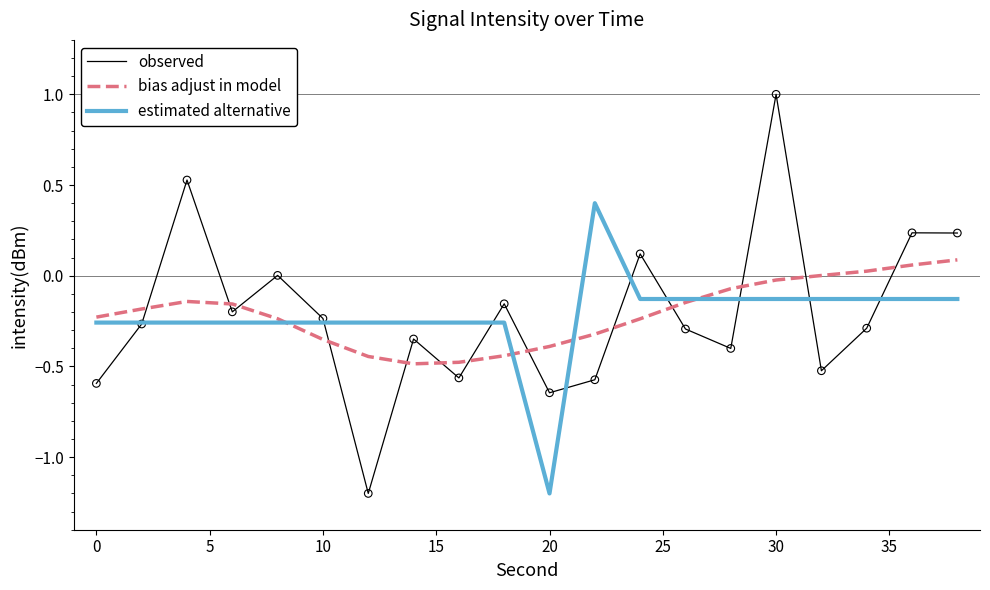

Which series has the largest range (max minus min)?

observed